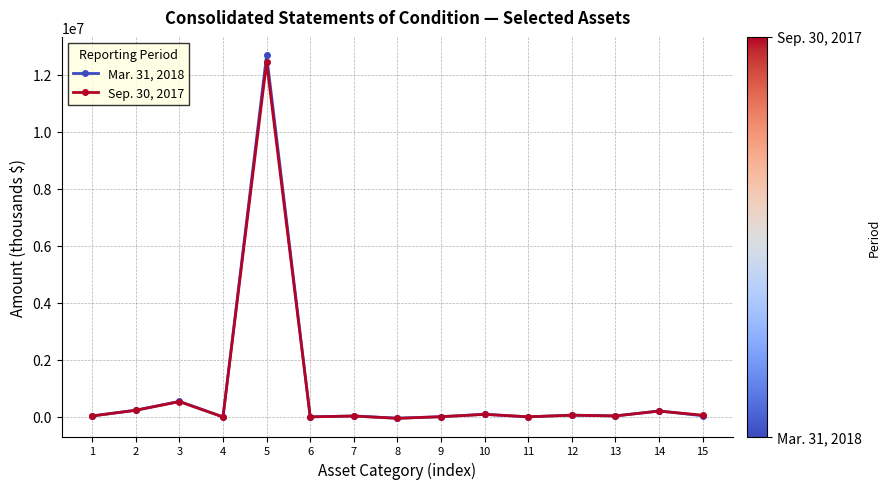

Count the number of data series in this chart.

2